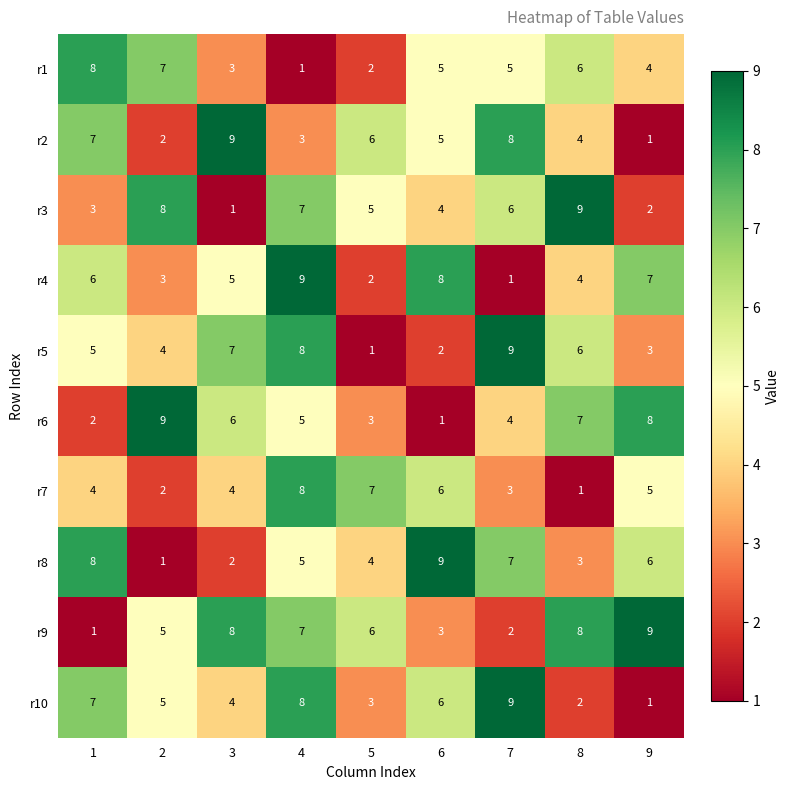

The value of r5 at 6 is 2. True or false?

True